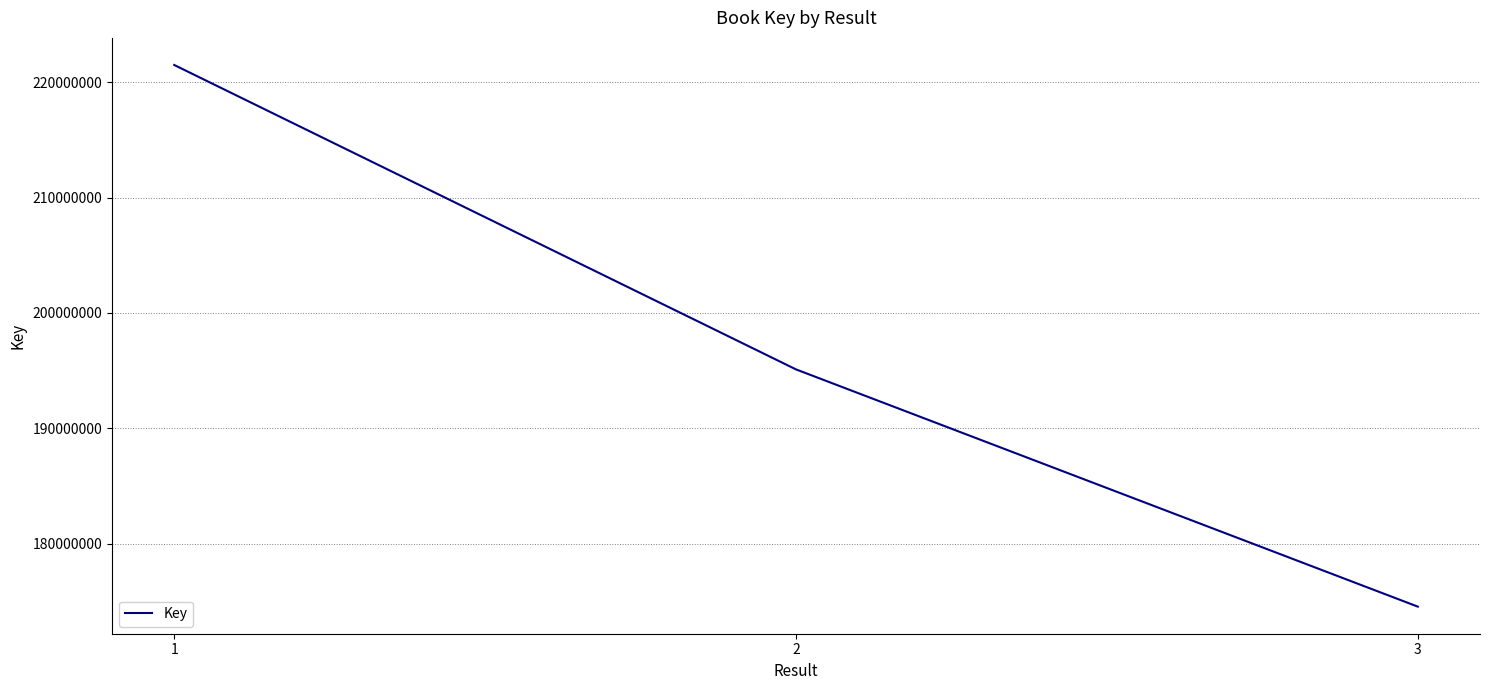

List the labels in order of value, largest first.

1, 2, 3